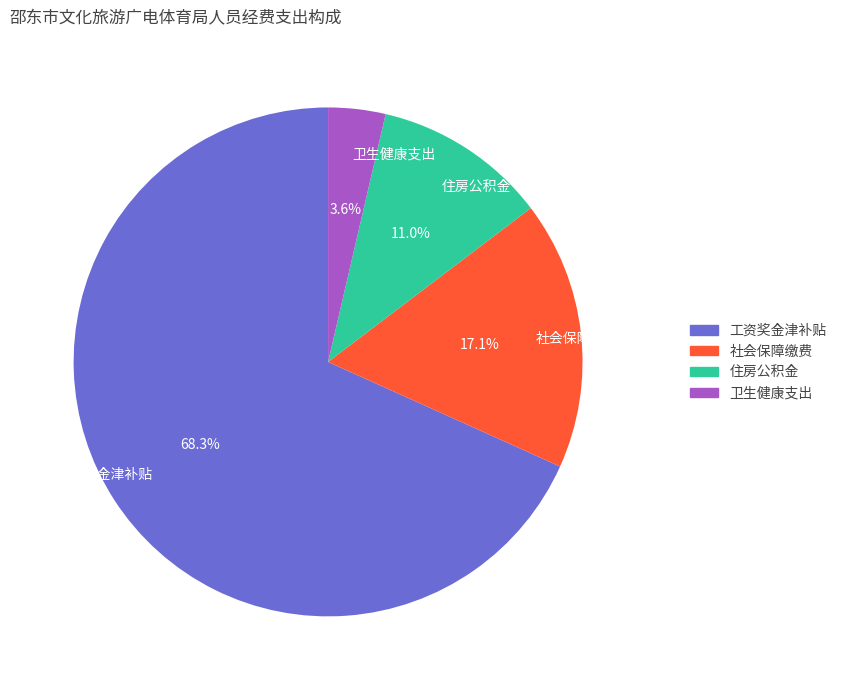

Rank the categories by value from highest to lowest.

工资奖金津补贴, 社会保障缴费, 住房公积金, 卫生健康支出